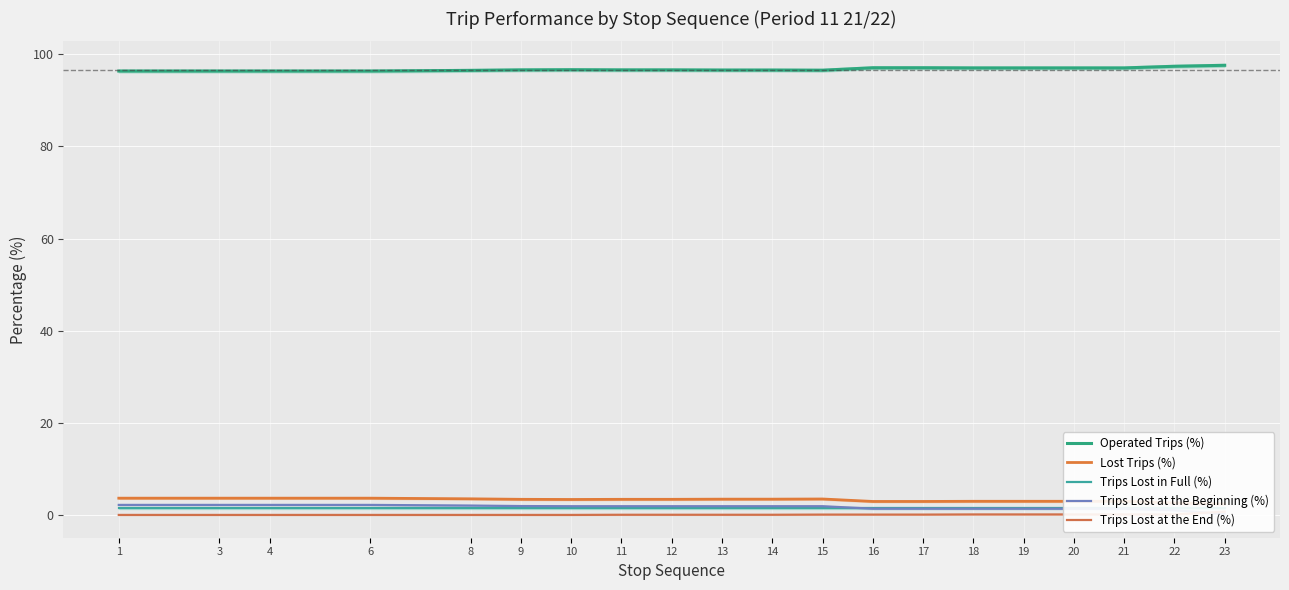

The Operated Trips (%) series shows 129.5 at 19. True or false?

False